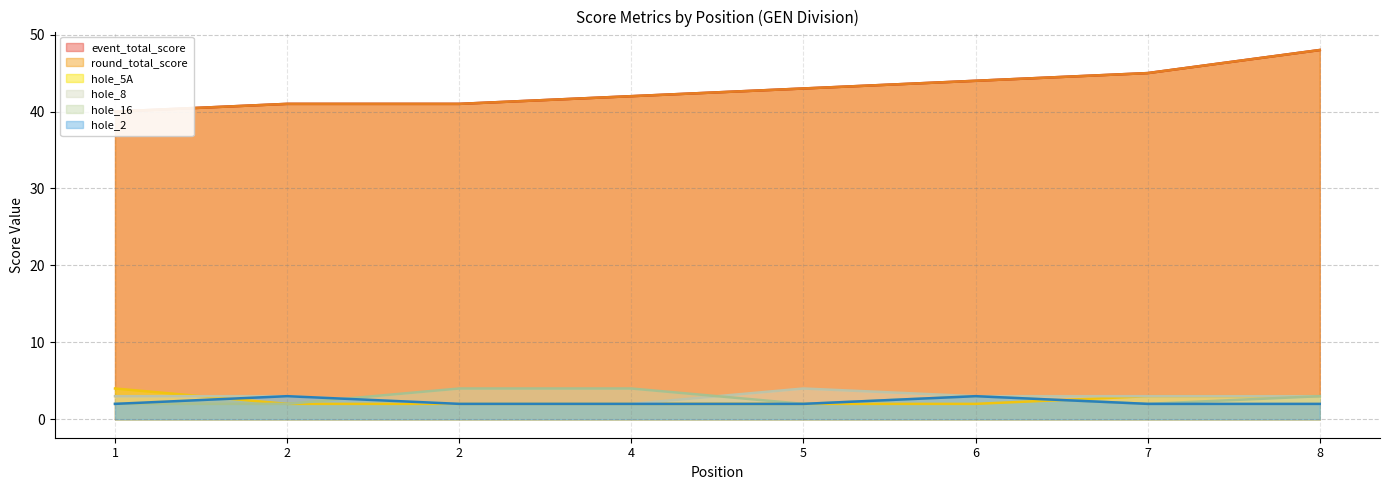

Which has a higher value, 2 or 7?

7